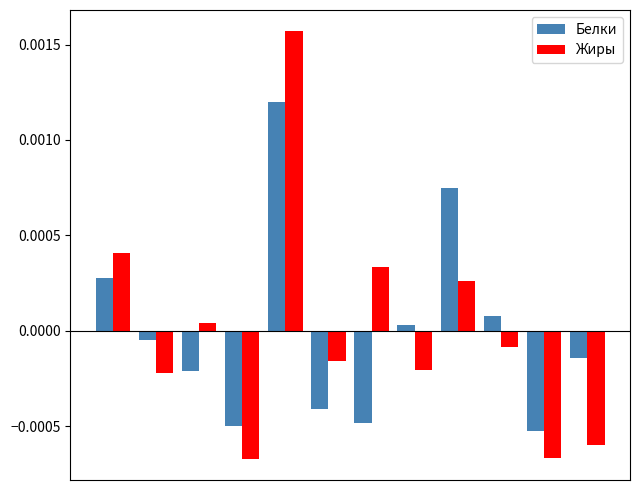

At how many categories does at least one series exceed 0?

7